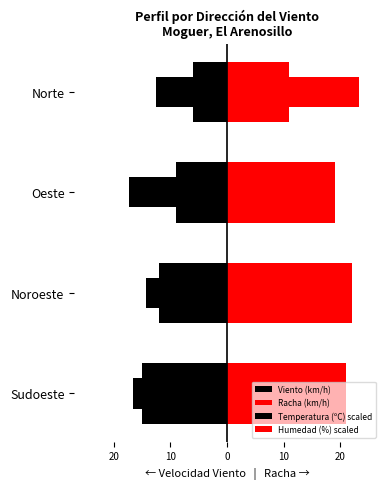

True or false: Temperatura (ºC) scaled has a value of -17.9 at Norte.

False